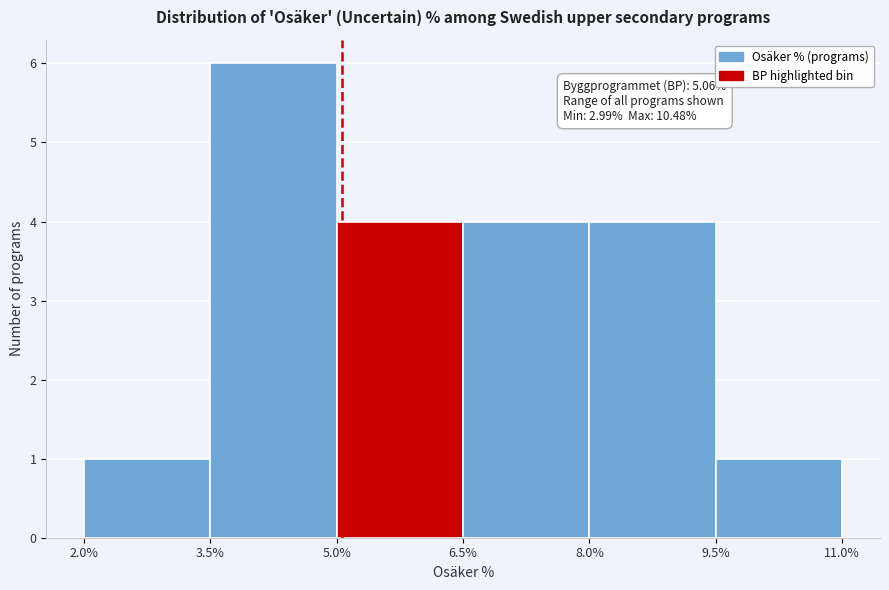

Over which range of the x-axis is the bar tallest?

3.5% to 5.0%